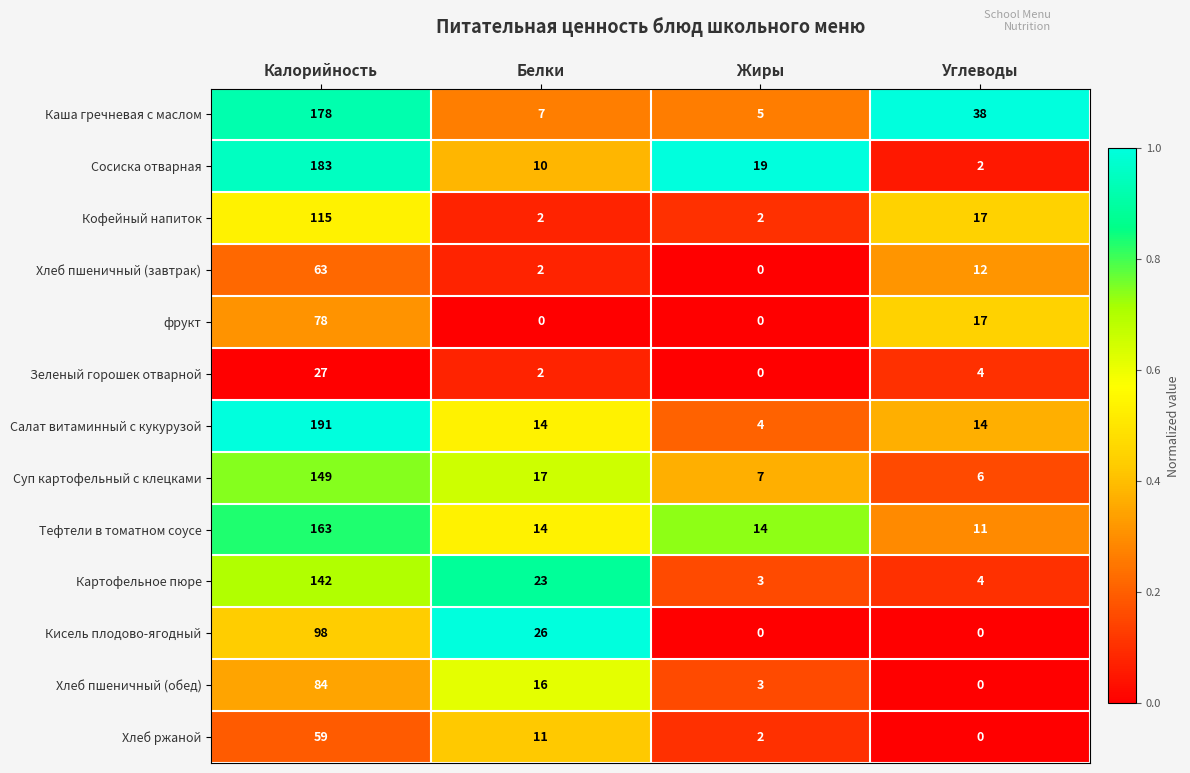

At which label does Сосиска отварная reach its minimum?

Углеводы